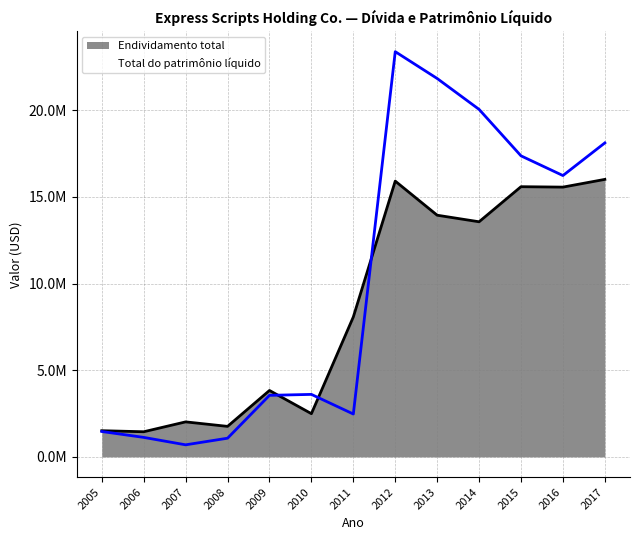

Does the chart display data point markers on the line(s)?

No